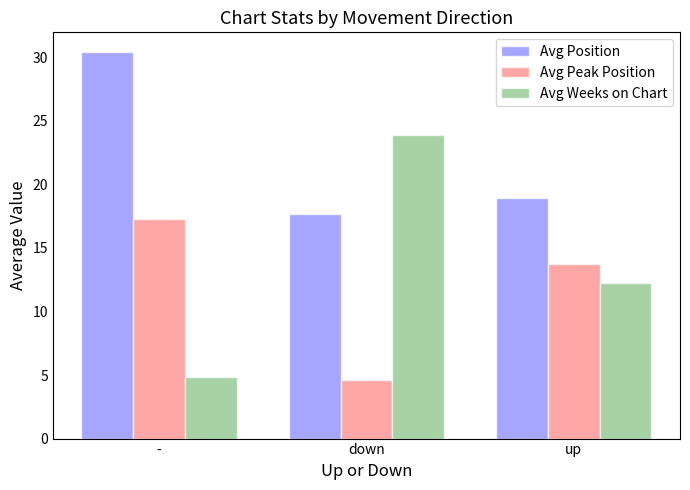

Where does the Avg Peak Position series first go above 13?

-